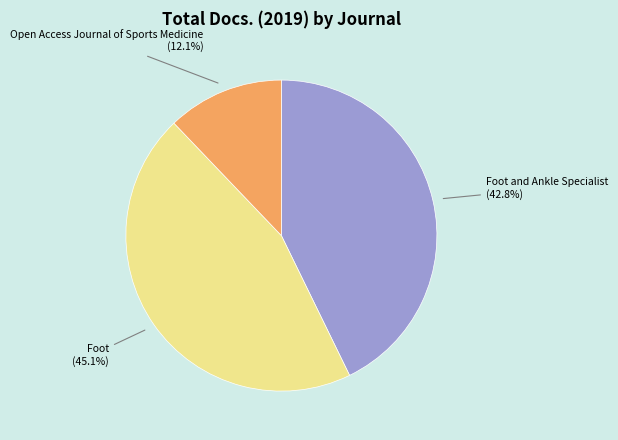

Rank the categories by value from lowest to highest.

Open Access Journal of Sports Medicine, Foot and Ankle Specialist, Foot